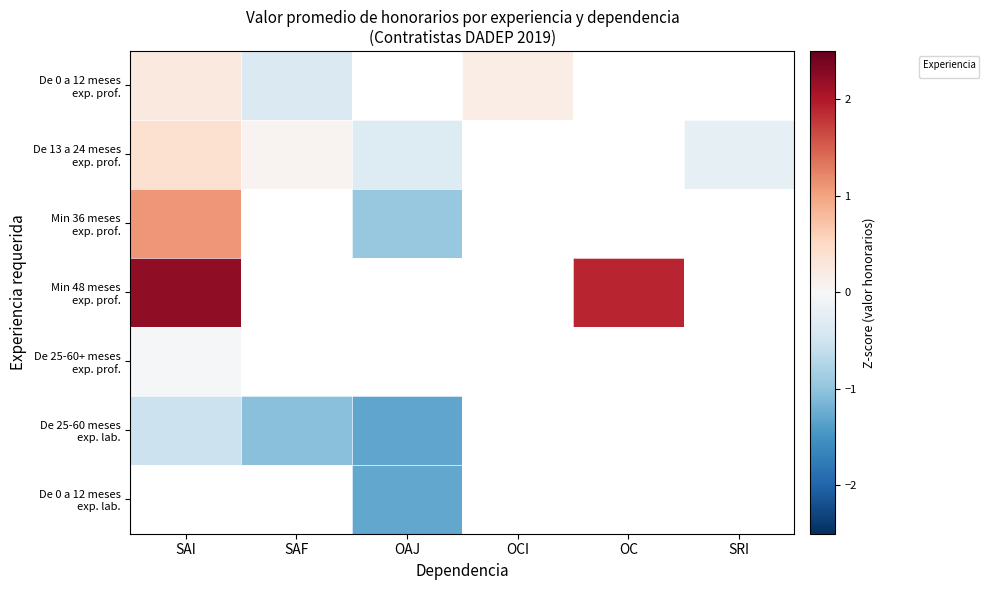

Count the number of data series in this chart.

1